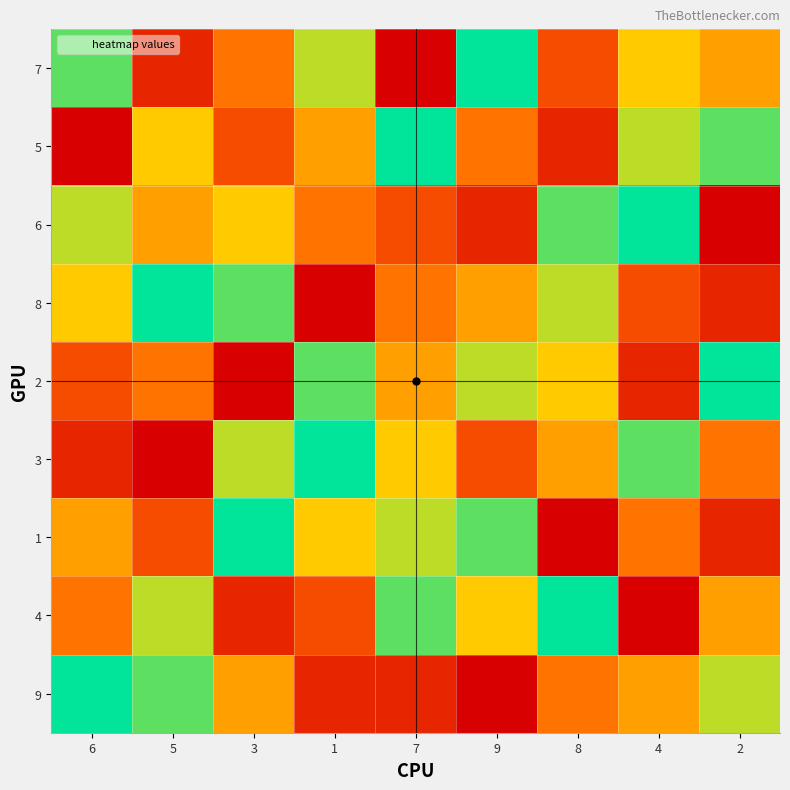

Reading left to right, extract all data points from this chart.

7: 6=8	5=2	3=4	1=7	7=1	9=9	8=3	4=6	2=5
5: 6=1	5=6	3=3	1=5	7=9	9=4	8=2	4=7	2=8
6: 6=7	5=5	3=6	1=4	7=3	9=2	8=8	4=9	2=1
8: 6=6	5=9	3=8	1=1	7=4	9=5	8=7	4=3	2=2
2: 6=3	5=4	3=1	1=8	7=5	9=7	8=6	4=2	2=9
3: 6=2	5=1	3=7	1=9	7=6	9=3	8=5	4=8	2=4
1: 6=5	5=3	3=9	1=6	7=7	9=8	8=1	4=4	2=2
4: 6=4	5=7	3=2	1=3	7=8	9=6	8=9	4=1	2=5
9: 6=9	5=8	3=5	1=2	7=2	9=1	8=4	4=5	2=7